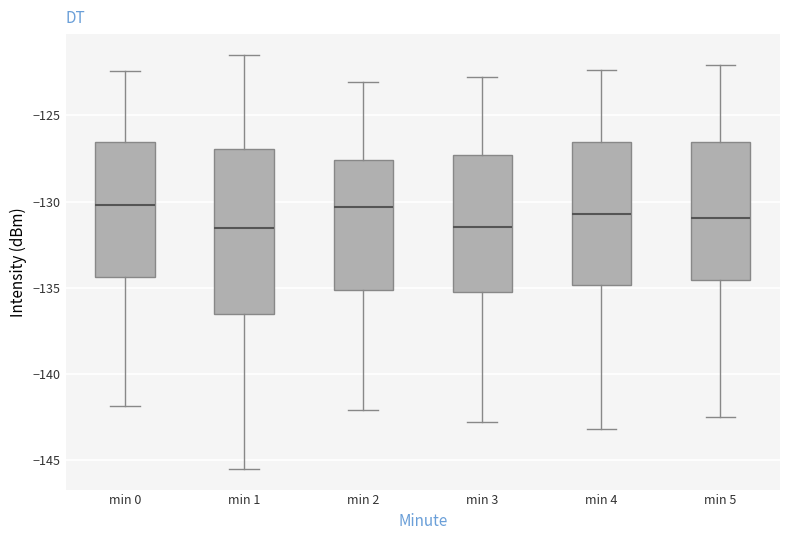

Reading left to right, read every box against the y-axis: the position of its median line, the range the box covers, and the ends of its whiskers. The values are not printed on the chart, so give them approximately, as read against the axis.

min 0: median -130.0, box -134.5 to -126.5, whiskers -142.0 to -122.5
min 1: median -131.5, box -136.5 to -127.0, whiskers -145.5 to -121.5
min 2: median -130.5, box -135.0 to -127.5, whiskers -142.0 to -123.0
min 3: median -131.5, box -135.0 to -127.5, whiskers -143.0 to -123.0
min 4: median -130.5, box -135.0 to -126.5, whiskers -143.0 to -122.5
min 5: median -131.0, box -134.5 to -126.5, whiskers -142.5 to -122.0